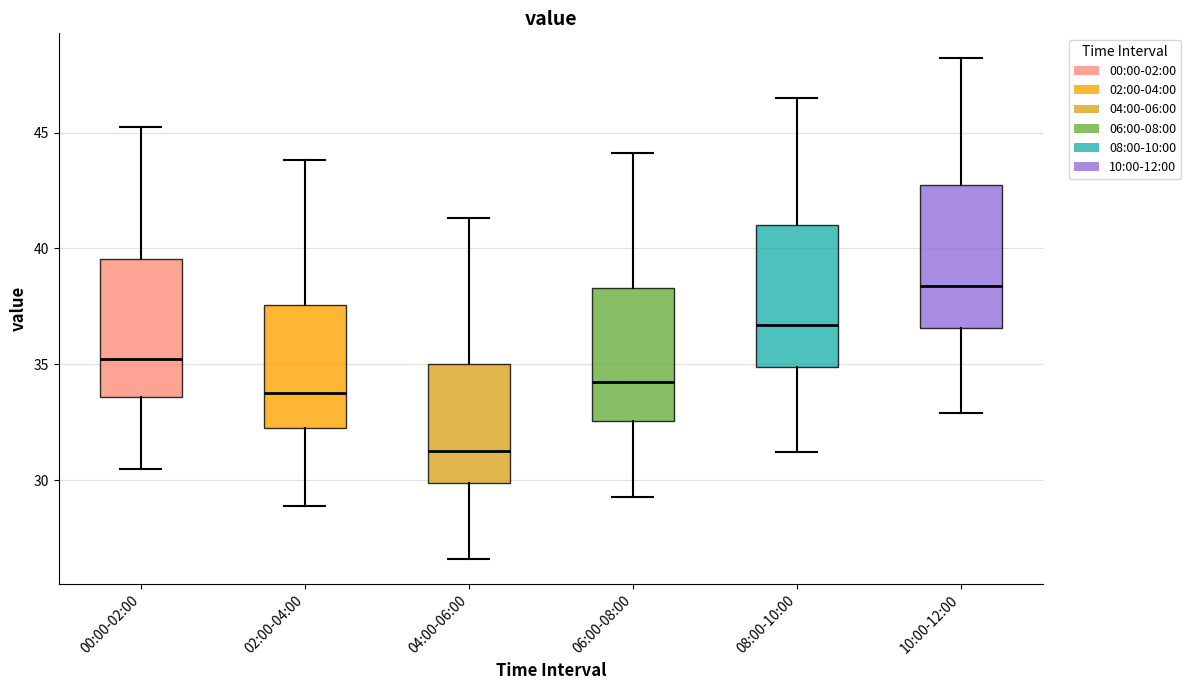

Reading left to right, transcribe this box plot: for each box, give where its median line is, the range the box spans, and where its two whiskers end, as read against the y-axis. The values are not printed on the chart, so give them approximately, as read against the axis.

00:00-02:00: median 35.0, box 33.5 to 39.5, whiskers 30.5 to 45.0
02:00-04:00: median 34.0, box 32.5 to 37.5, whiskers 29.0 to 44.0
04:00-06:00: median 31.5, box 30.0 to 35.0, whiskers 26.5 to 41.5
06:00-08:00: median 34.5, box 32.5 to 38.5, whiskers 29.5 to 44.0
08:00-10:00: median 36.5, box 35.0 to 41.0, whiskers 31.0 to 46.5
10:00-12:00: median 38.5, box 36.5 to 42.5, whiskers 33.0 to 48.0